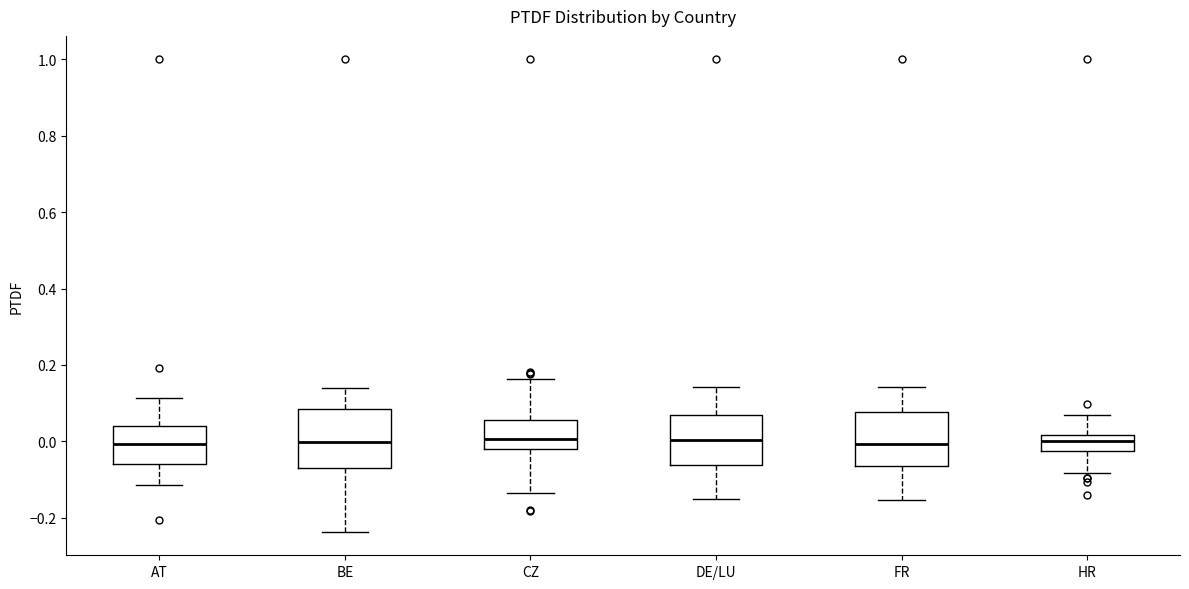

Where is the upper edge of the box for BE on the y-axis? The values are not printed on the chart, so give them approximately, as read against the axis.

0.08